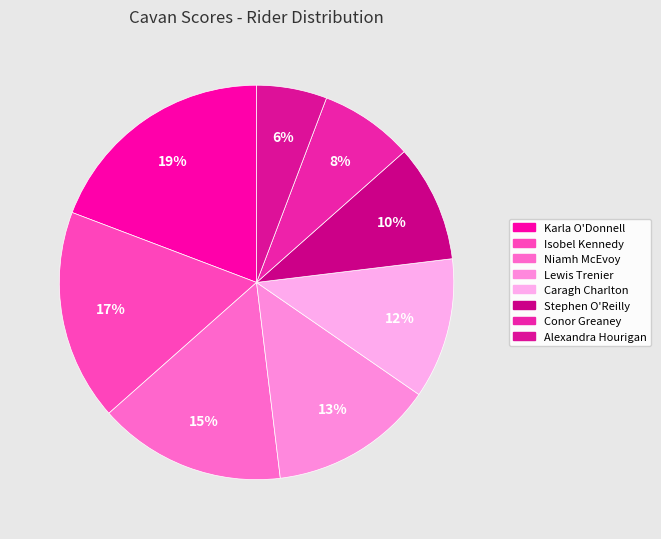

What is the largest slice in the pie chart?

Karla O'Donnell